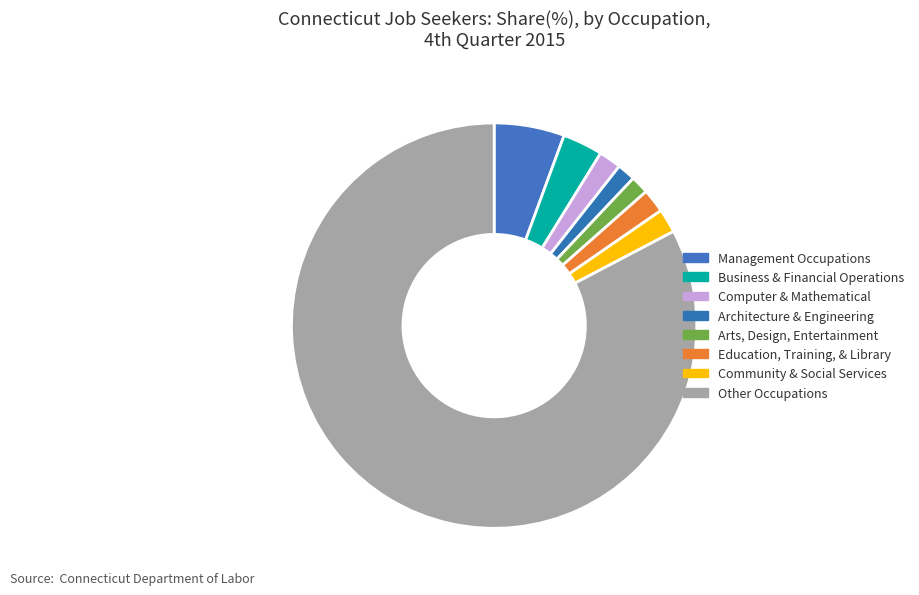

How many slices are in this pie chart?

8